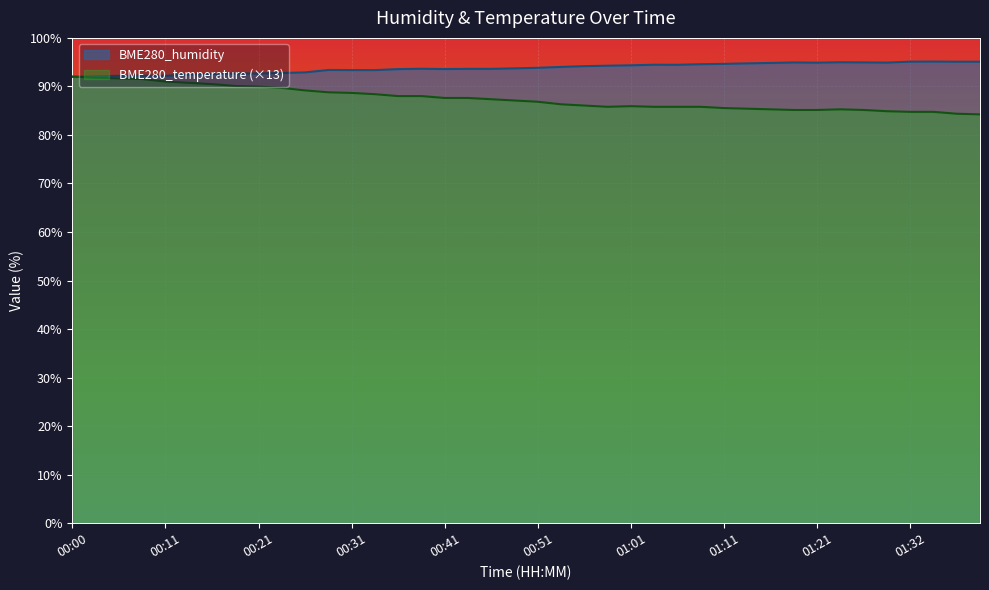

Between 01:09 and 01:37, which series saw the biggest shift?

BME280_temperature